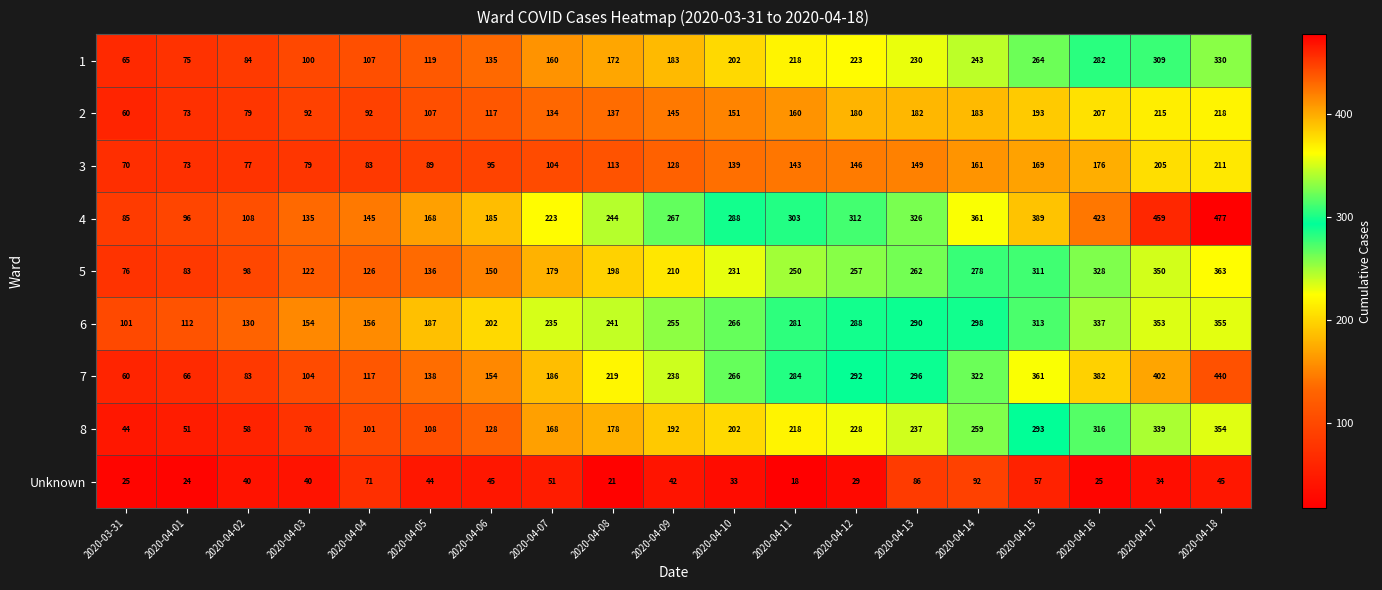

Rank the series by their maximum value, from lowest to highest.

Unknown, 3, 2, 1, 8, 6, 5, 7, 4